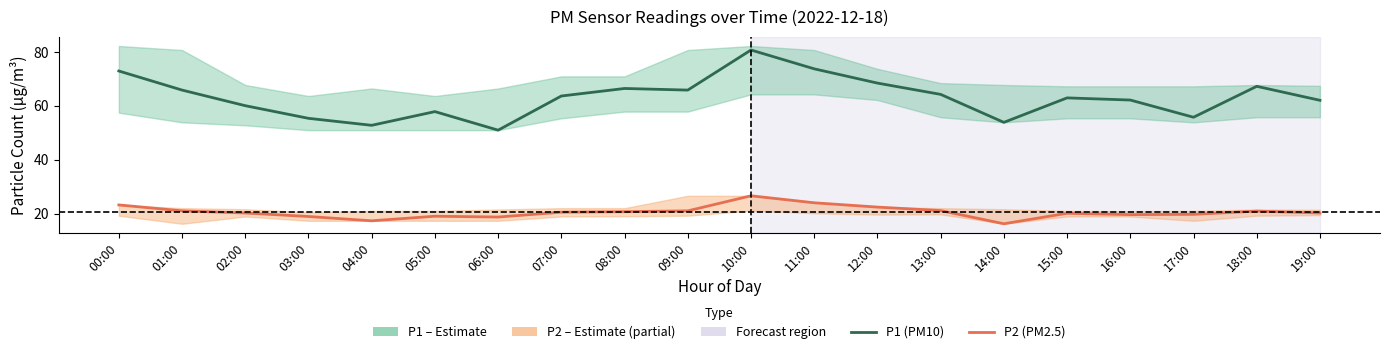

At 14:00, list the series in order from largest to smallest.

P1 (PM10), P2 (PM2.5)